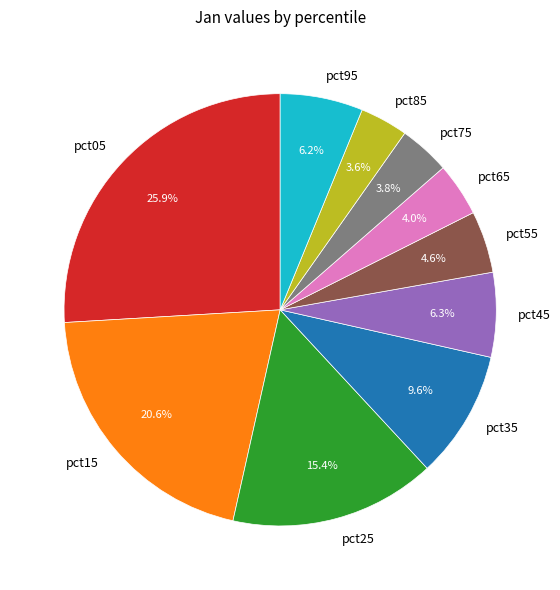

To the nearest percent, what portion does pct55 represent?

5%